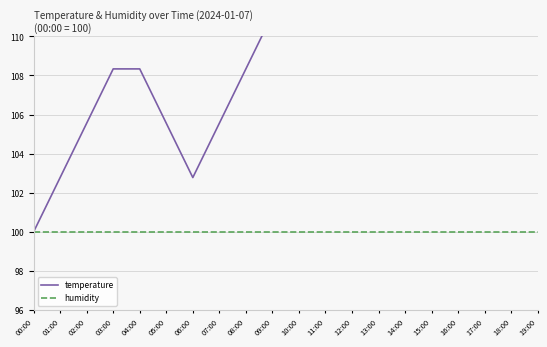

Which label corresponds to the largest value in the chart?

16:00